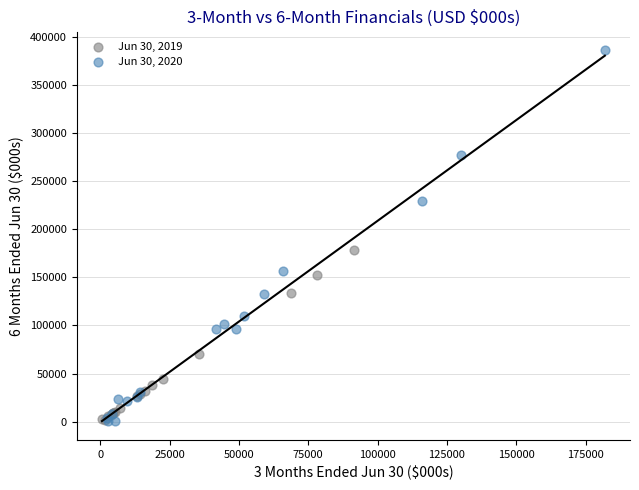

Which series has the largest Y range (max minus min)?

Jun 30, 2020